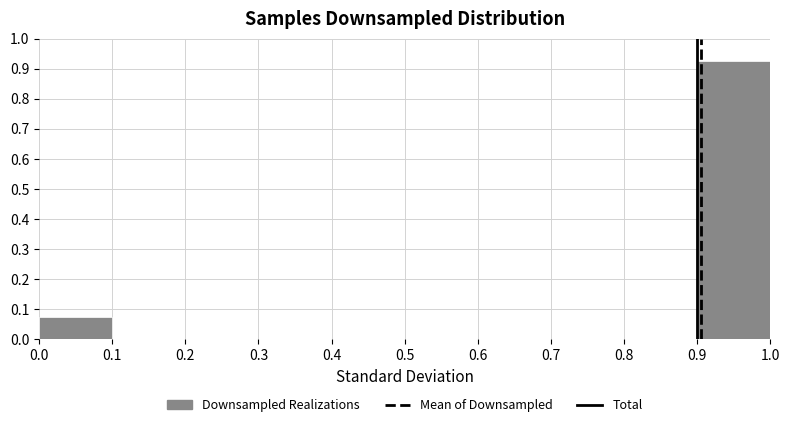

Reading left to right, transcribe this chart: for each bar, give the range it covers on the x-axis and its height. The values are not printed on the chart, so give them approximately, as read against the axis.

0.0 to 0.1: 0.08
0.1 to 0.2: 0
0.2 to 0.3: 0
0.3 to 0.4: 0
0.4 to 0.5: 0
0.5 to 0.6: 0
0.6 to 0.7: 0
0.7 to 0.8: 0
0.8 to 0.9: 0
0.9 to 1.0: 0.93